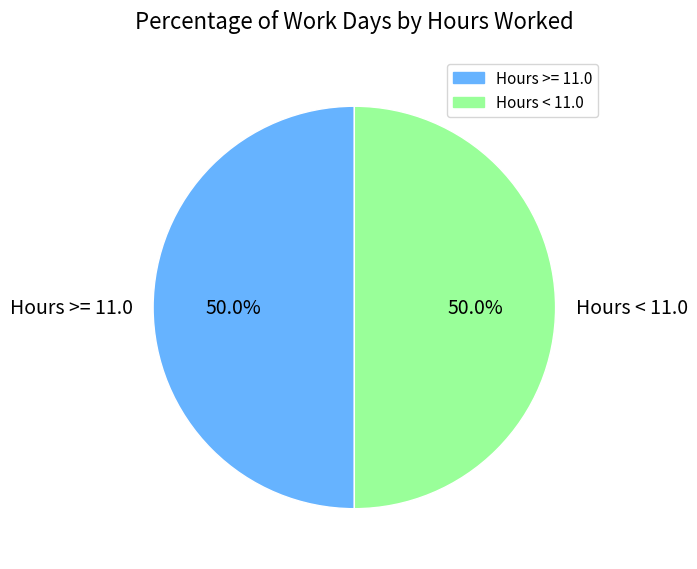

What portion of the pie excludes Hours < 11.0?

50.0%